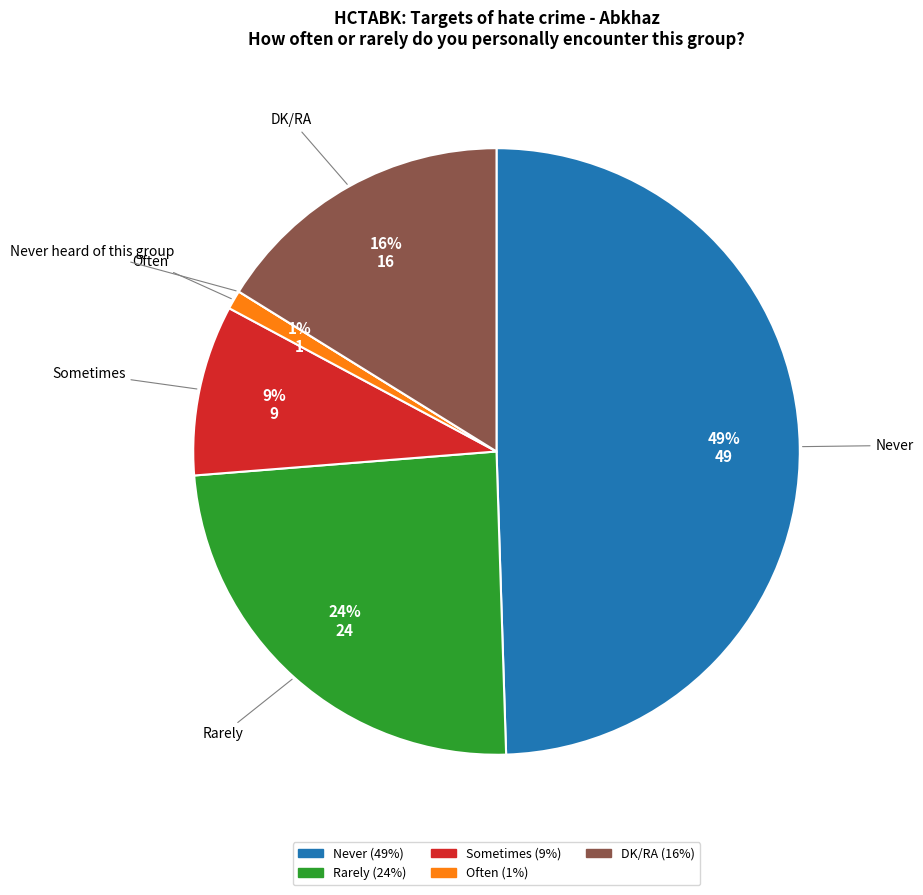

Does any single category account for the majority?

No